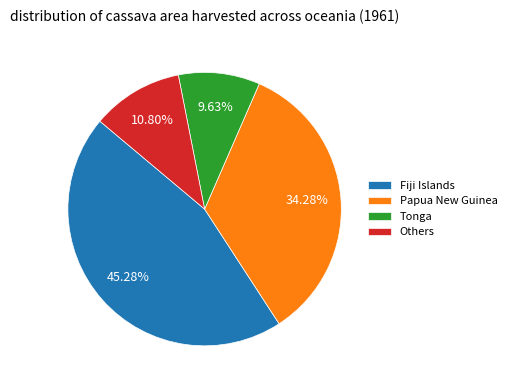

Does any single category account for the majority?

No